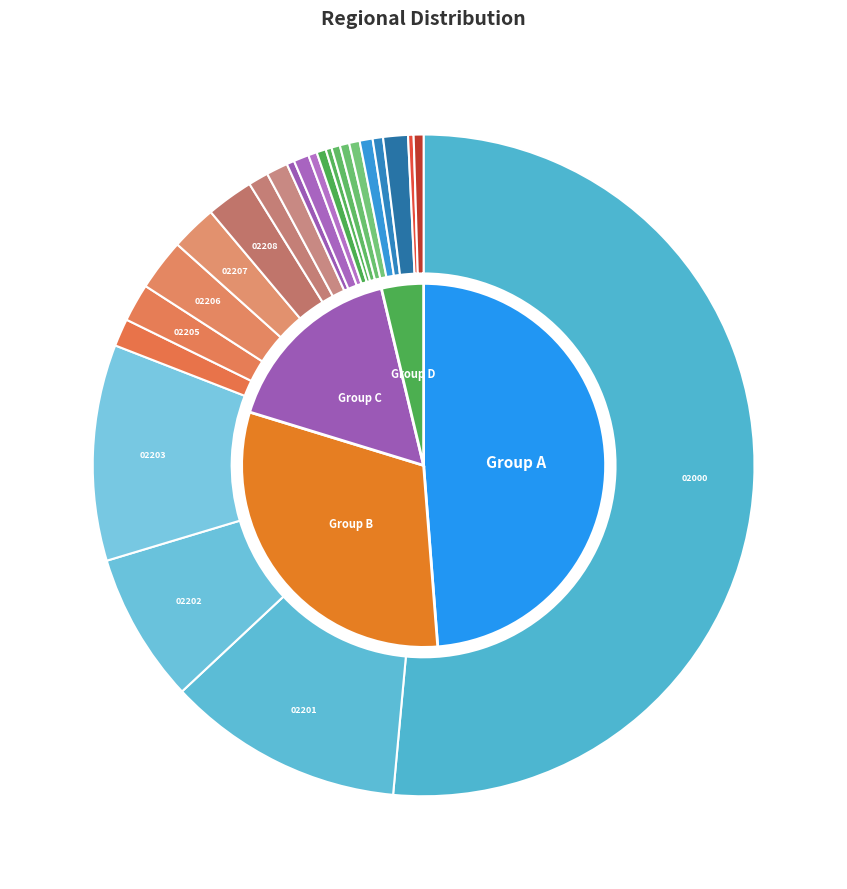

Which category has the smallest portion of the pie?

02441